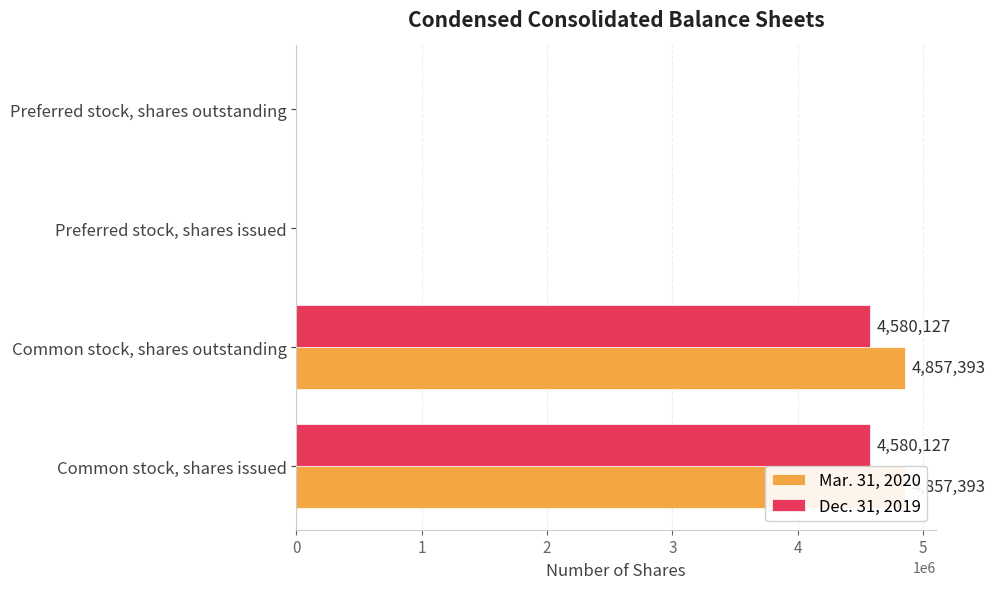

Which series has the largest total across all categories?

Mar. 31, 2020